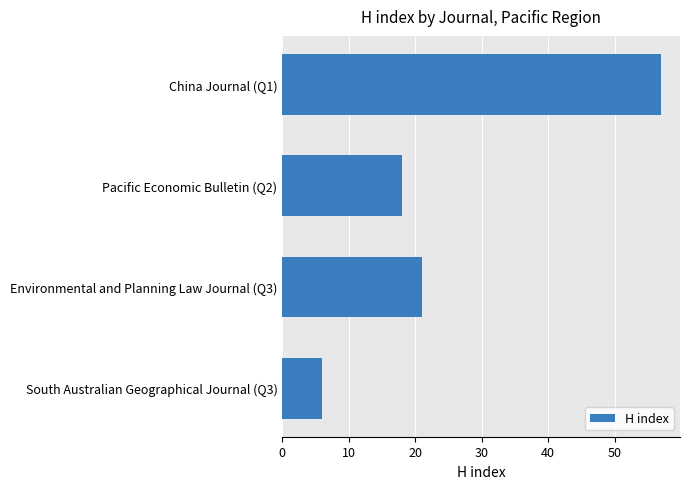

True or false: the data shows 6 at South Australian Geographical Journal (Q3).

True